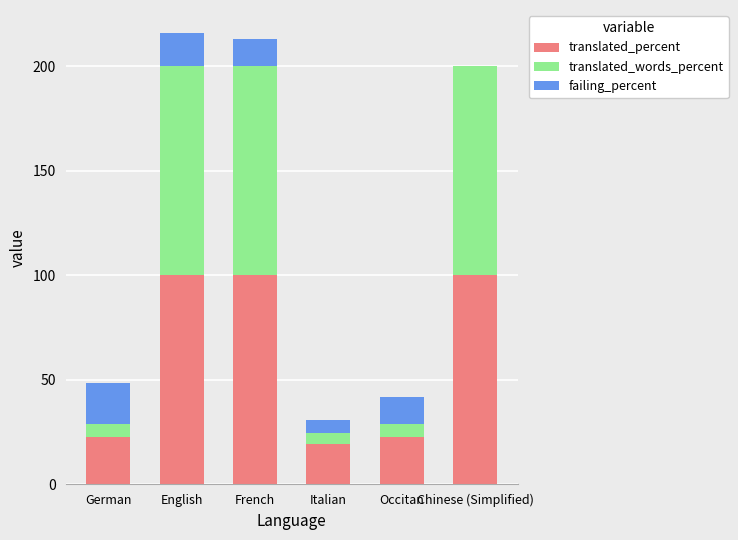

What value does the translated_percent series have at French?

100.0